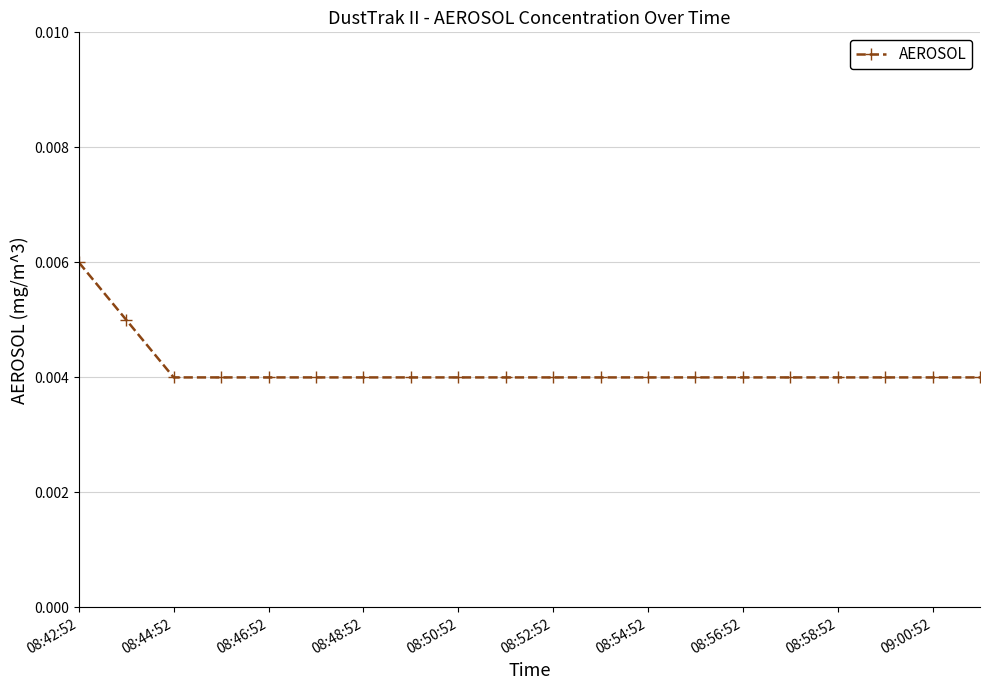

Count the values in the range 0 to 1.

20